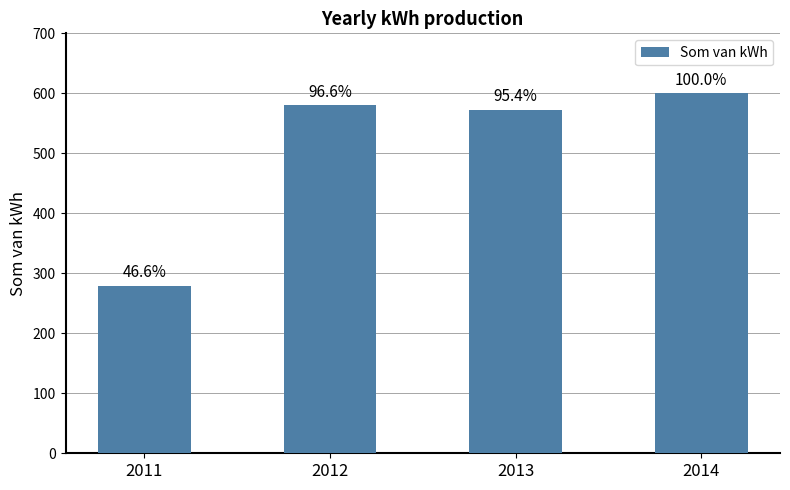

How many bars are there in total?

4